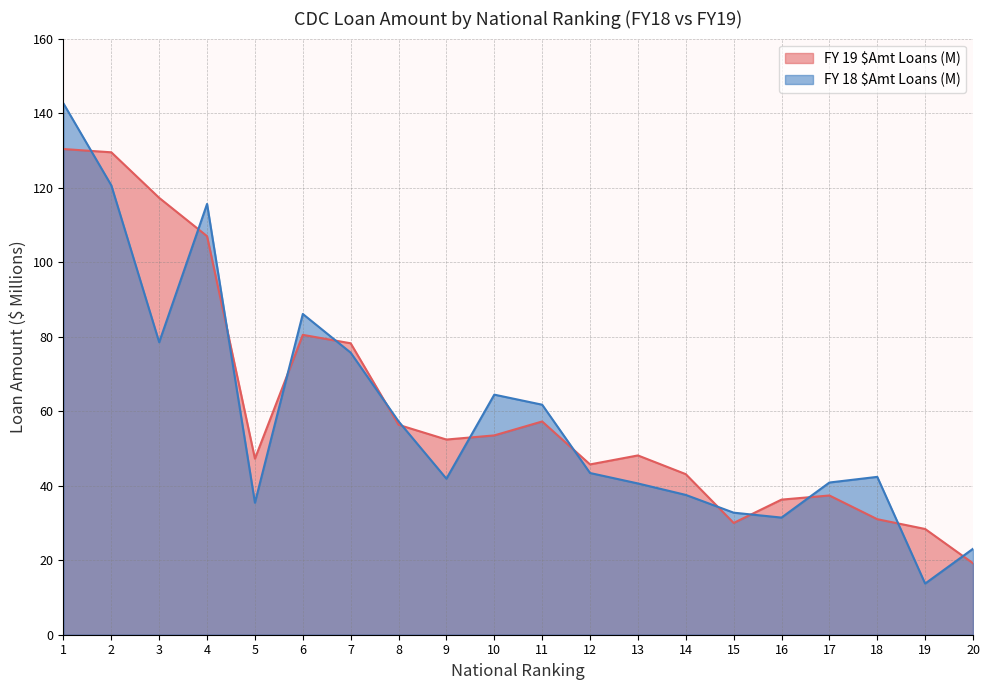

Is the value of FY 19 $Amt Loans (M) at 1 greater than the value of FY 18 $Amt Loans (M) at 7?

Yes